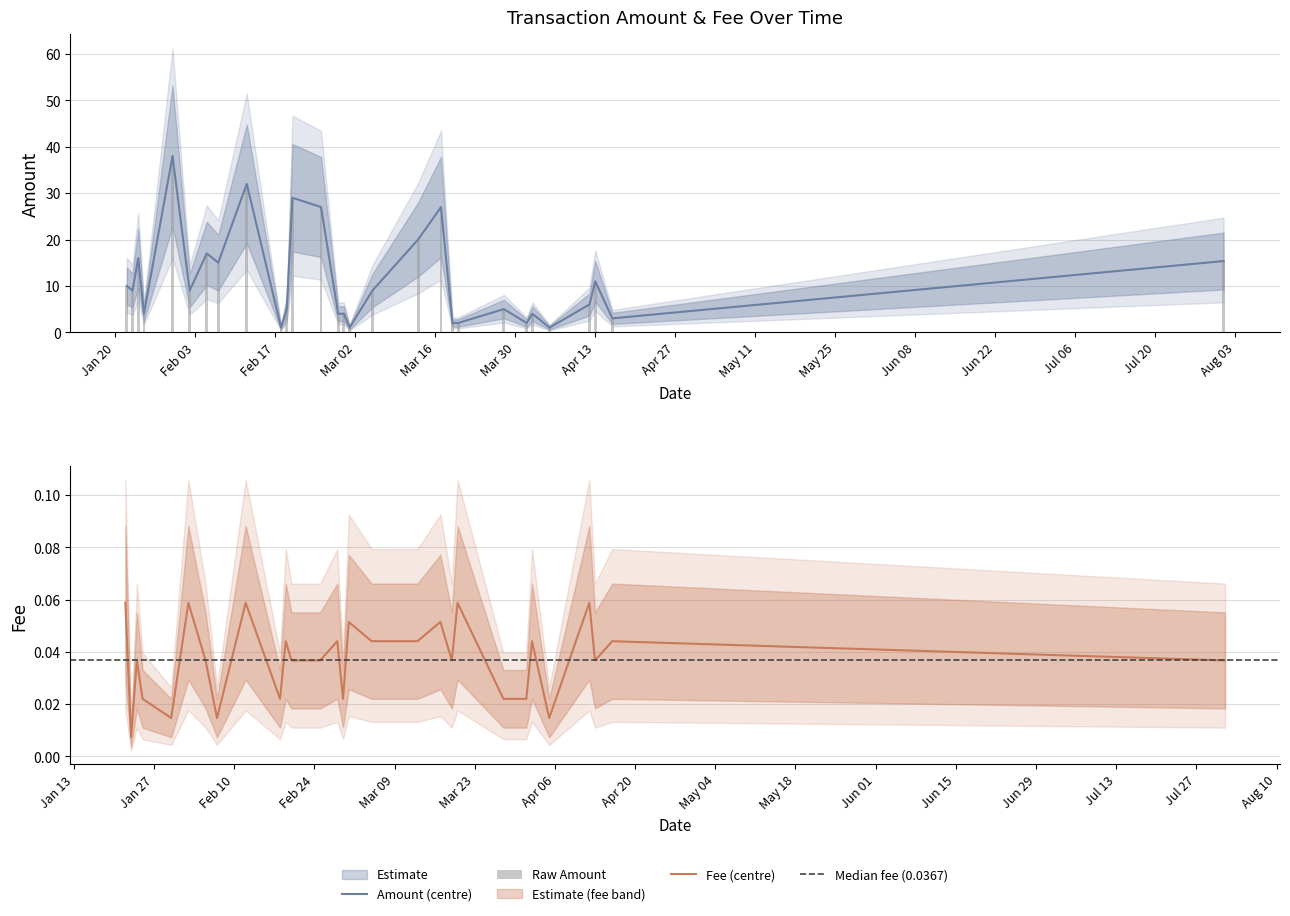

Rank the categories by Amount value from lowest to highest.

2020-02-18, 2020-03-01, 2020-04-05, 2020-03-19, 2020-03-20, 2020-04-01, 2020-04-16, 2020-01-25, 2020-02-28, 2020-02-29, 2020-04-02, 2020-02-19, 2020-03-28, 2020-04-12, 2020-01-23, 2020-02-02, 2020-03-05, 2020-01-22, 2020-04-13, 2020-02-07, 2020-08-01, 2020-01-24, 2020-02-05, 2020-03-13, 2020-02-25, 2020-03-17, 2020-02-20, 2020-02-12, 2020-01-30